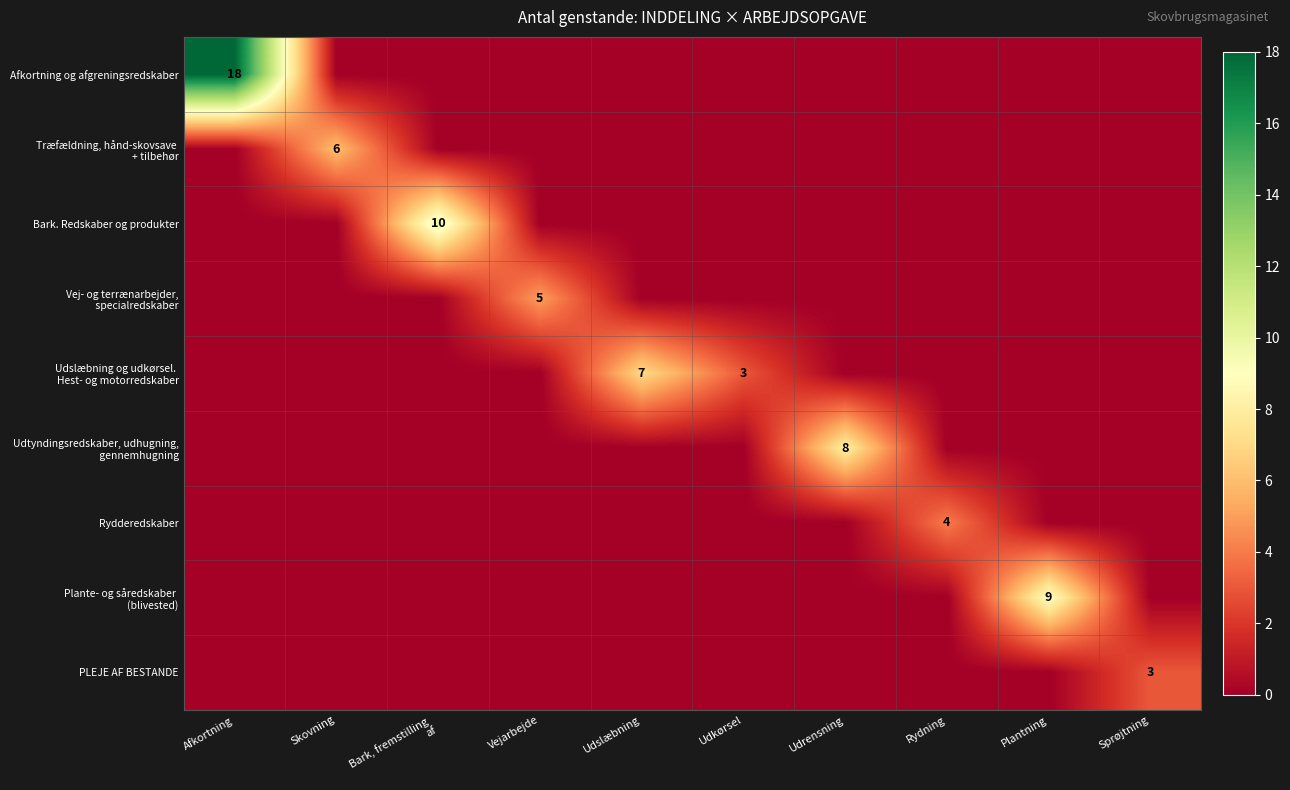

Which series has the widest spread of values?

Afkortning og afgreningsredskaber